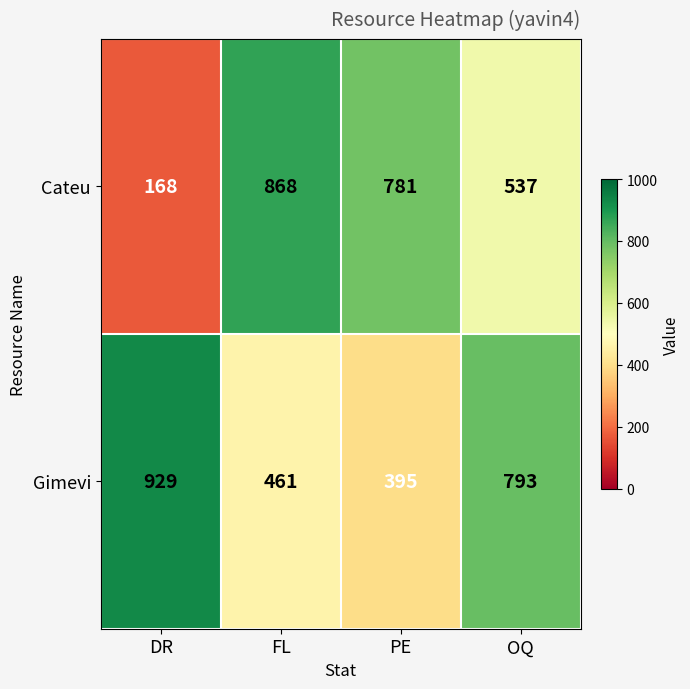

List the series in order of their peak value, highest first.

Gimevi, Cateu